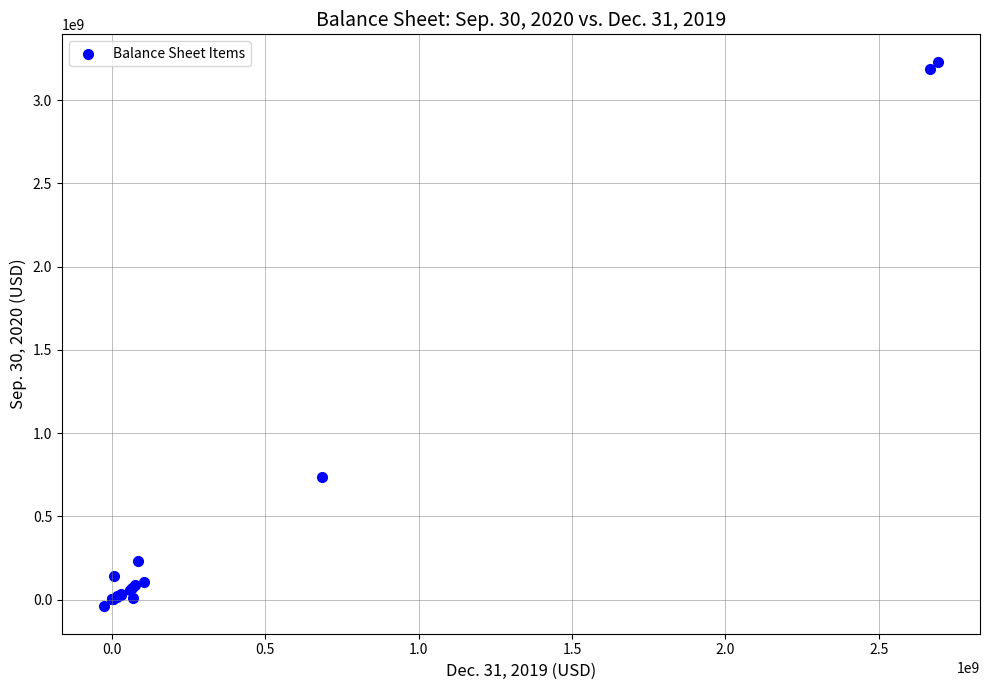

What Y value in the scatter plot is closest to 1594965000?

737227000